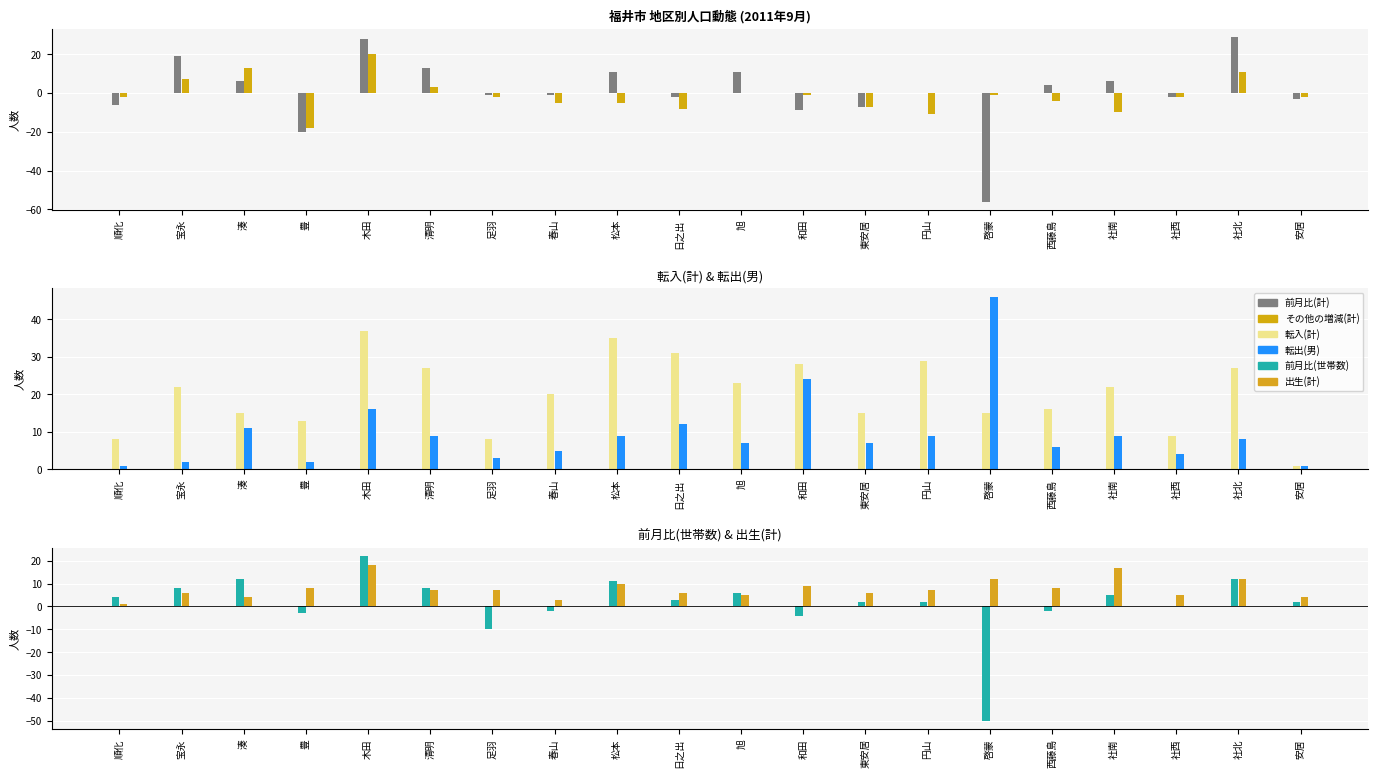

What is the value of the 出生(計) bar at the 12th from the left?

9